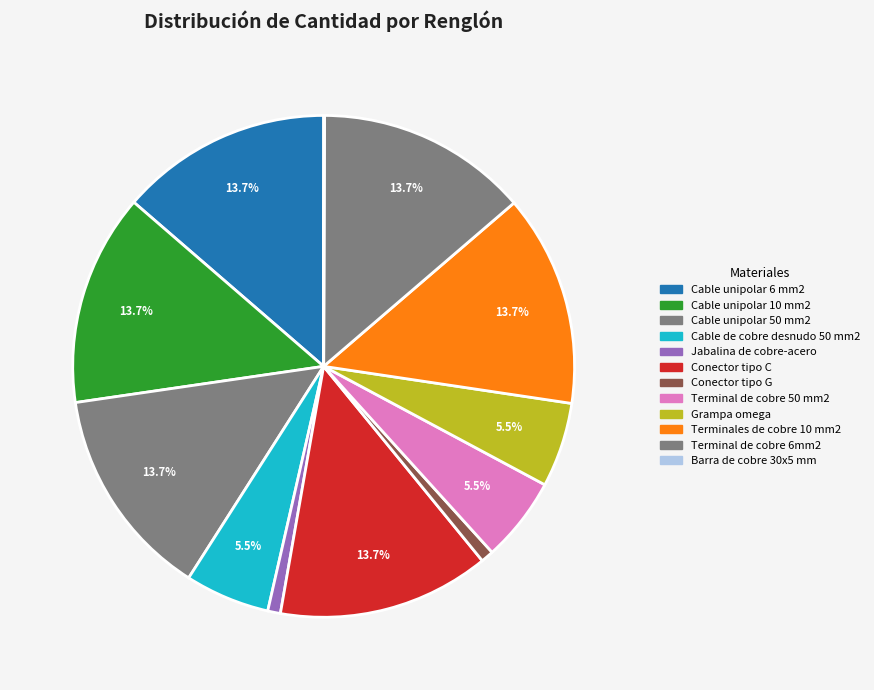

What is the smallest slice in the pie chart?

Barra de cobre 30x5 mm